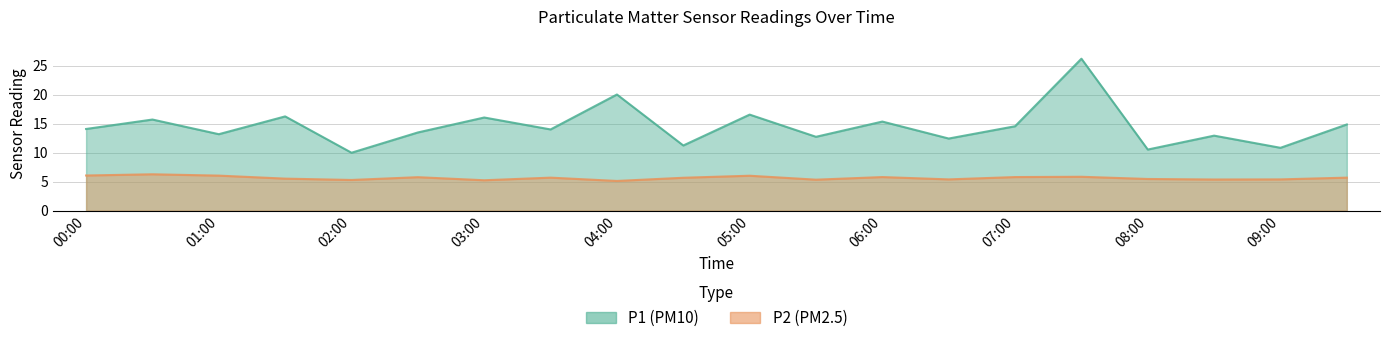

Which series has the largest total across all categories?

P1